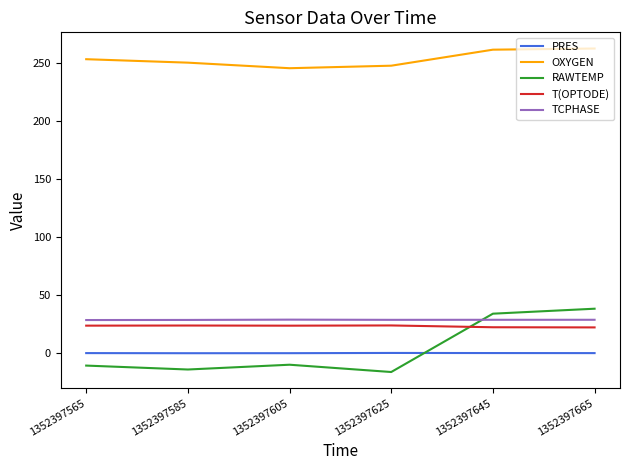

True or false: PRES and OXYGEN cross at least once.

False